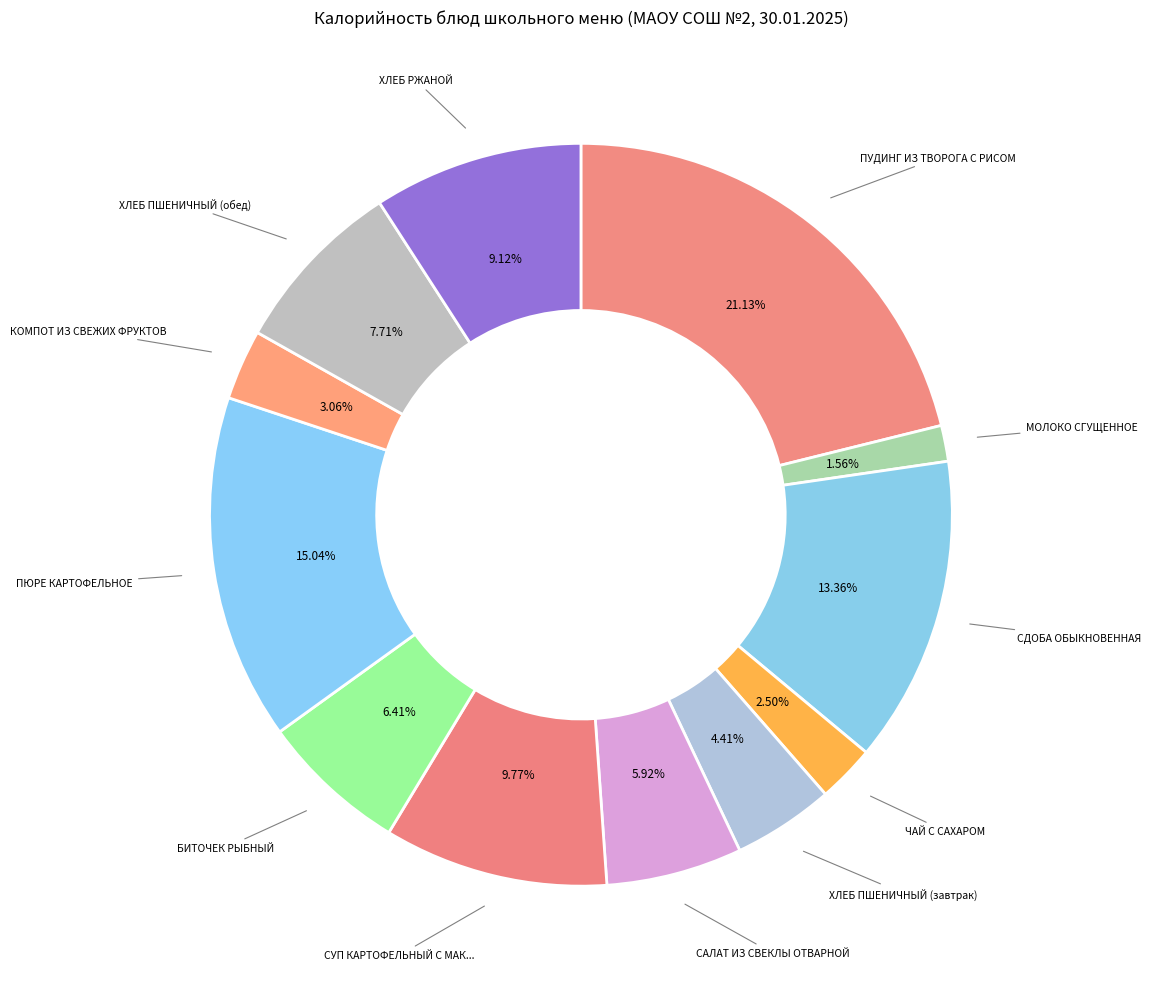

Count the number of slices in the pie.

12